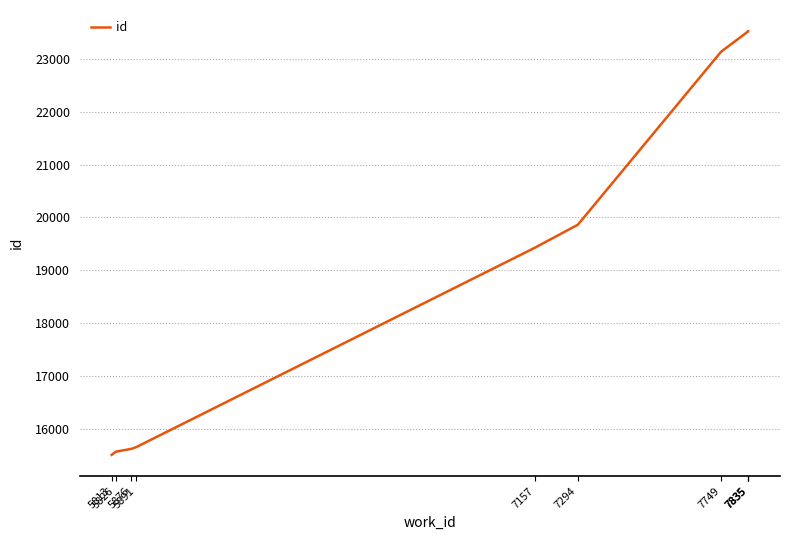

Reading right to left, what are all the values shown in this chart?

23531	23530	23527	23142	19863	19426	15648	15616	15561	15501